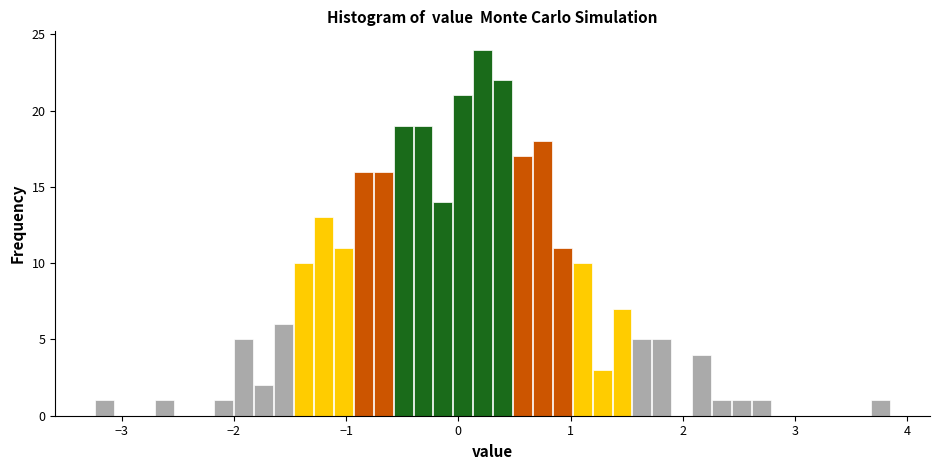

Read against the x-axis, roughly where is the centre of the tallest bar?

0.2